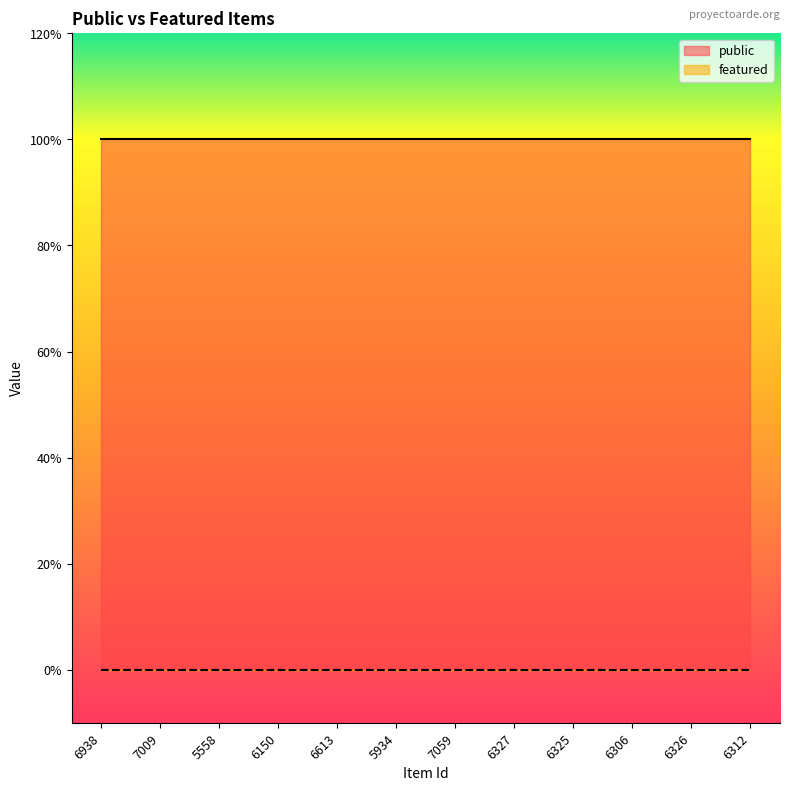

At which label does featured reach its peak?

6938